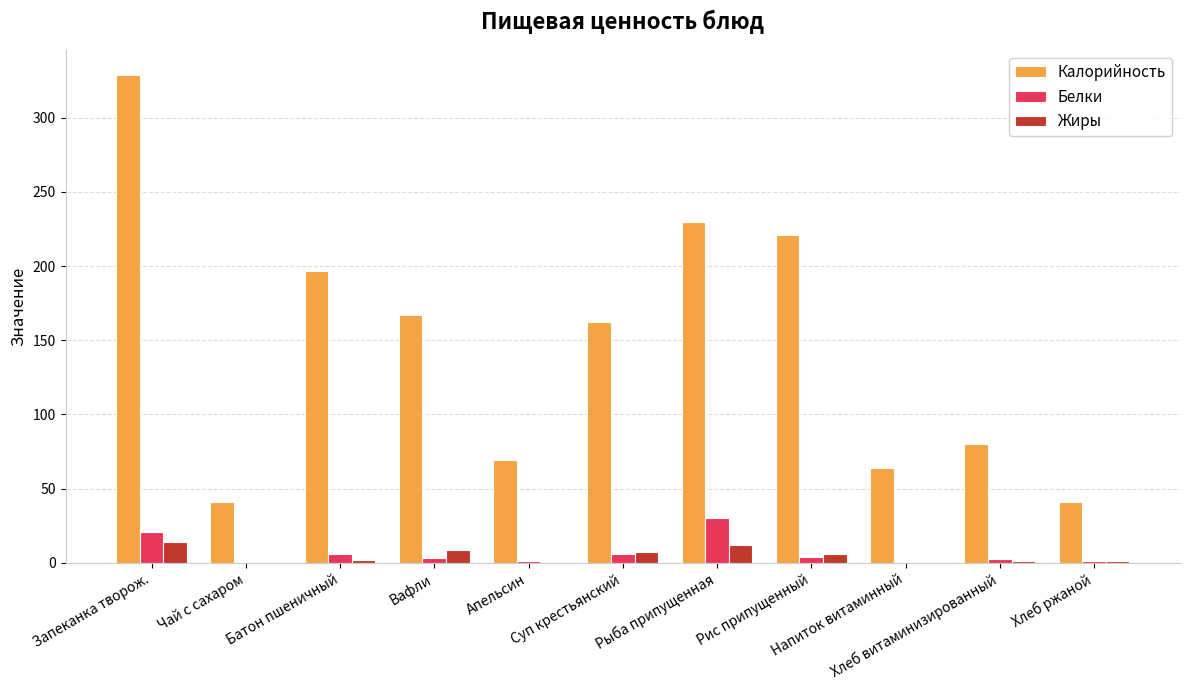

What is the sum of all Калорийность values?

1601.0